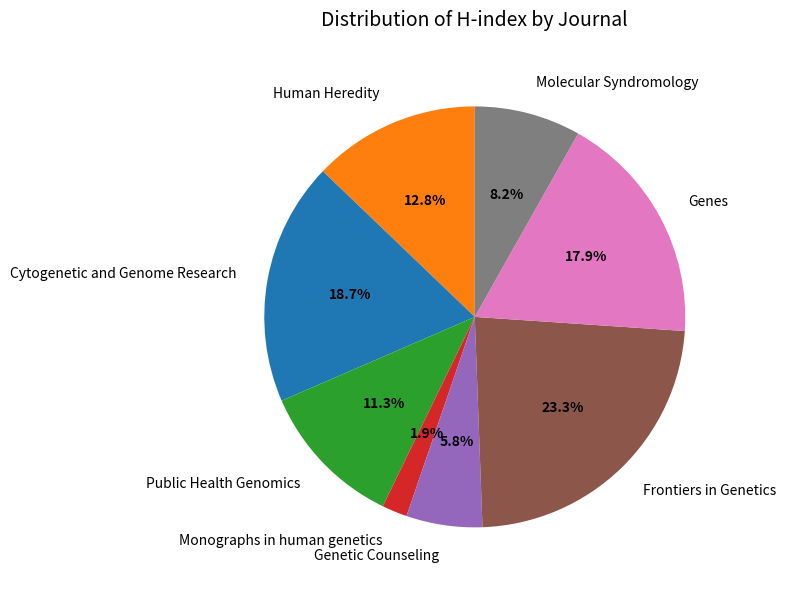

What percentage do Cytogenetic and Genome Research and Monographs in human genetics together represent?

20.6%